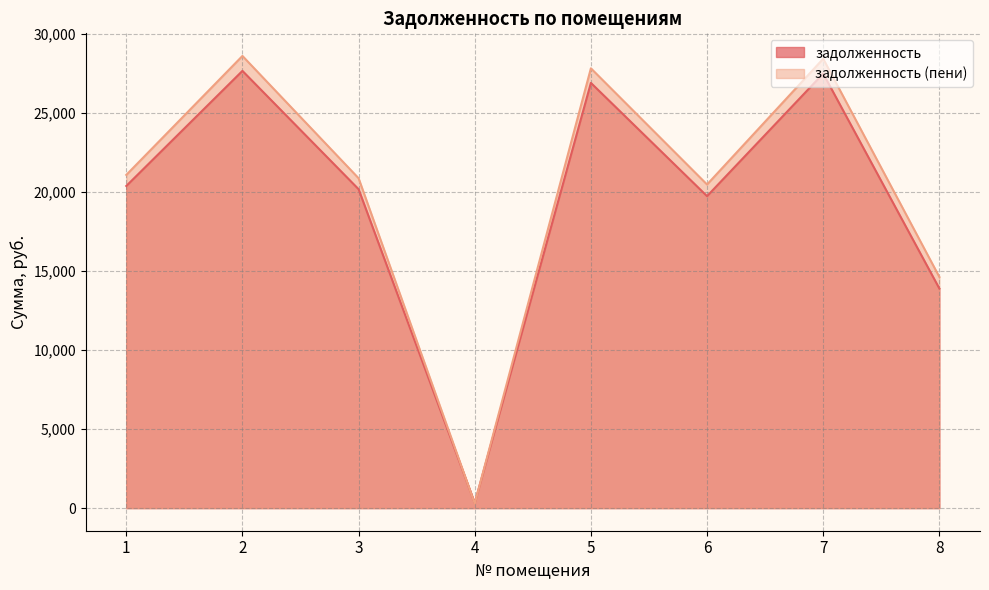

What are all the series names shown in the legend?

задолженность, задолженность (пени)